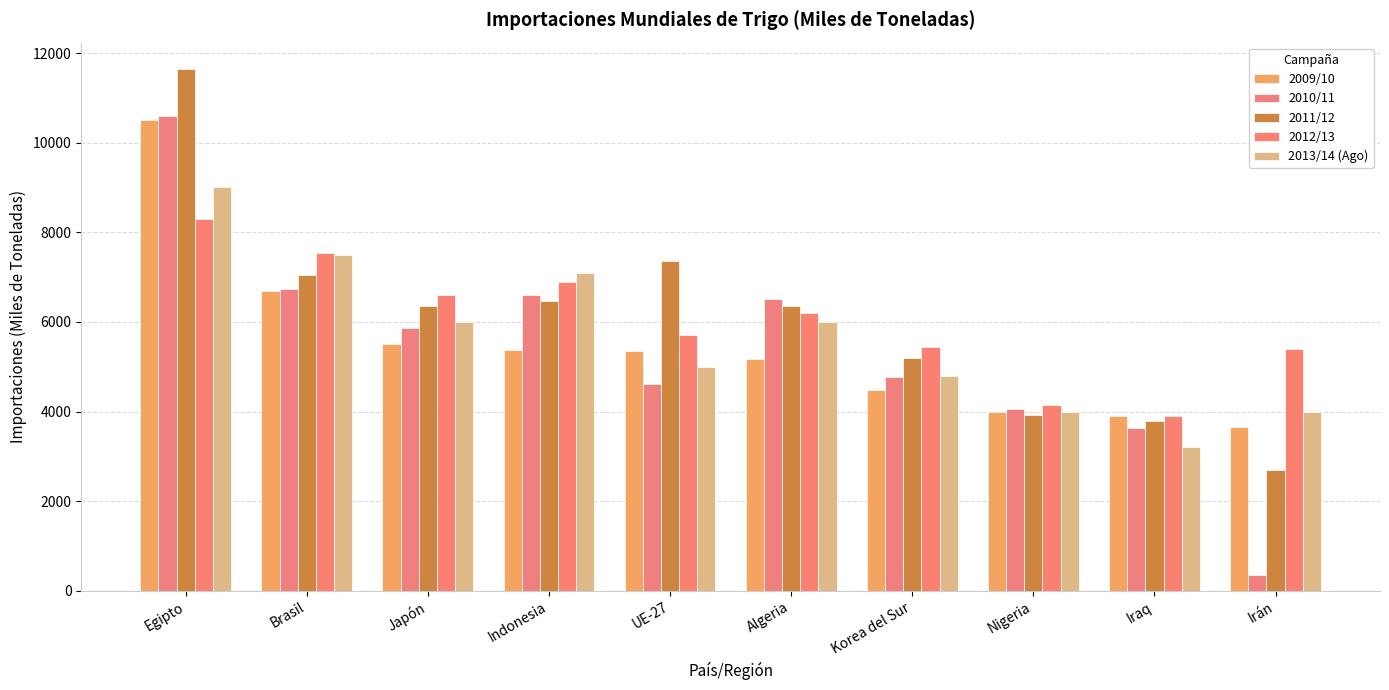

Rank the series at Japón from highest to lowest value.

2012/13, 2011/12, 2013/14 (Ago), 2010/11, 2009/10